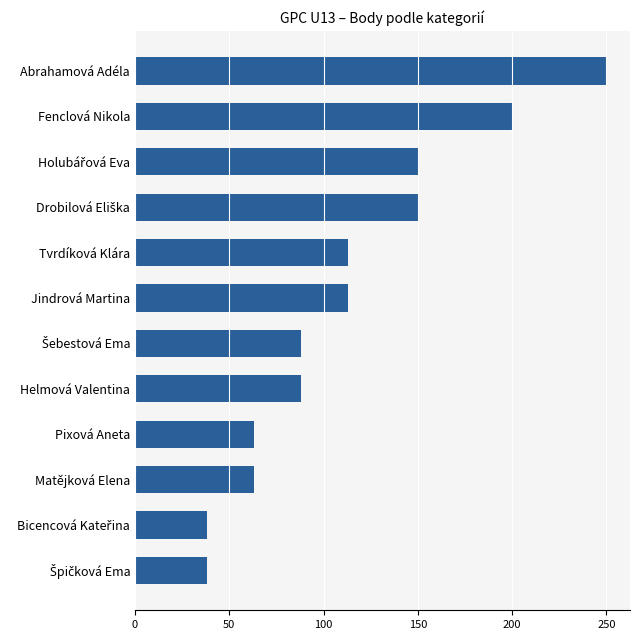

What is the maximum value shown in the chart?

250